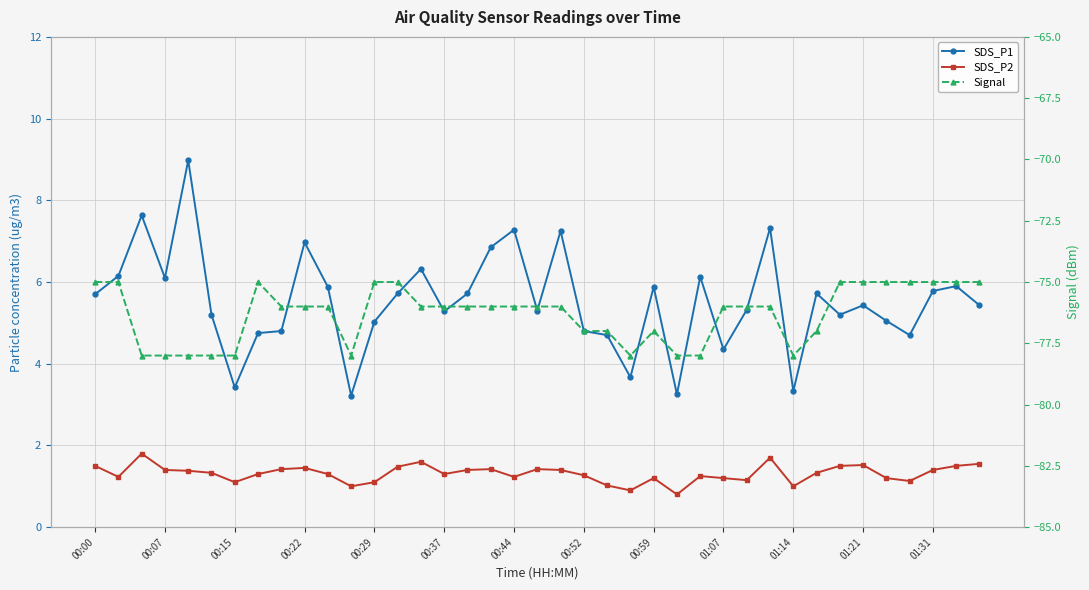

In SDS_P2, how many points are lower than both neighbors (excluding endpoints)?

10